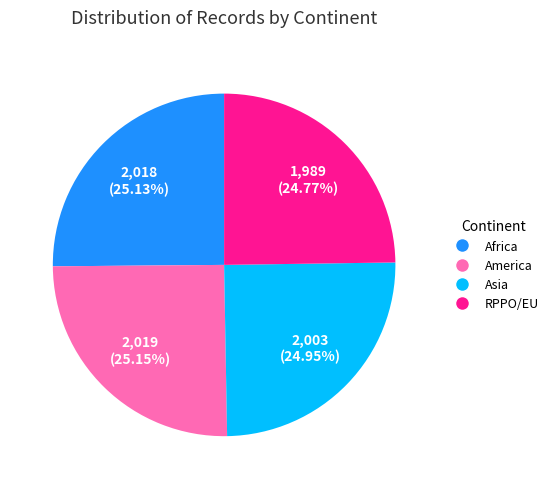

Is there any slice that represents more than half of the pie?

No